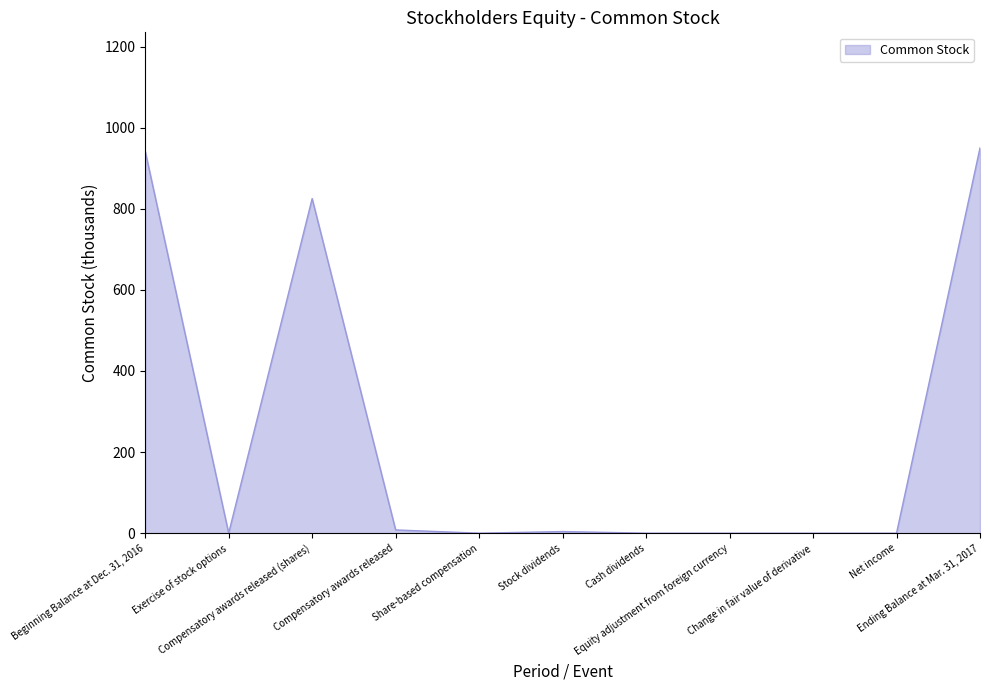

What is the maximum value shown in the chart?

950